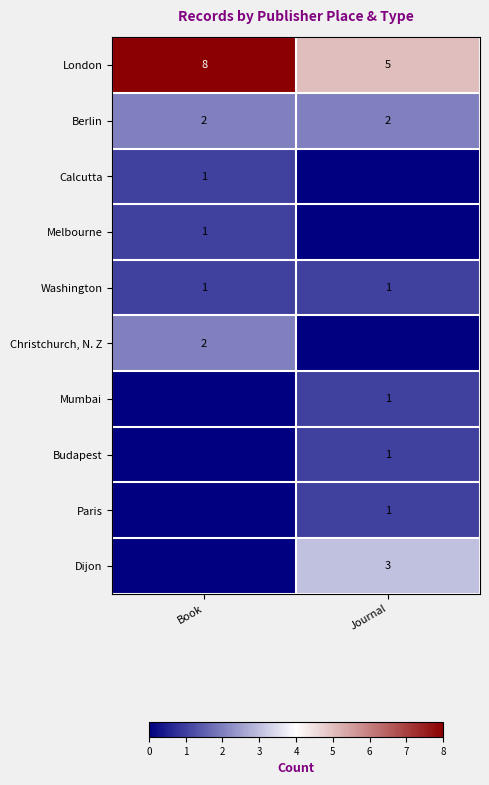

True or false: Berlin has a value of 3 at Book.

False